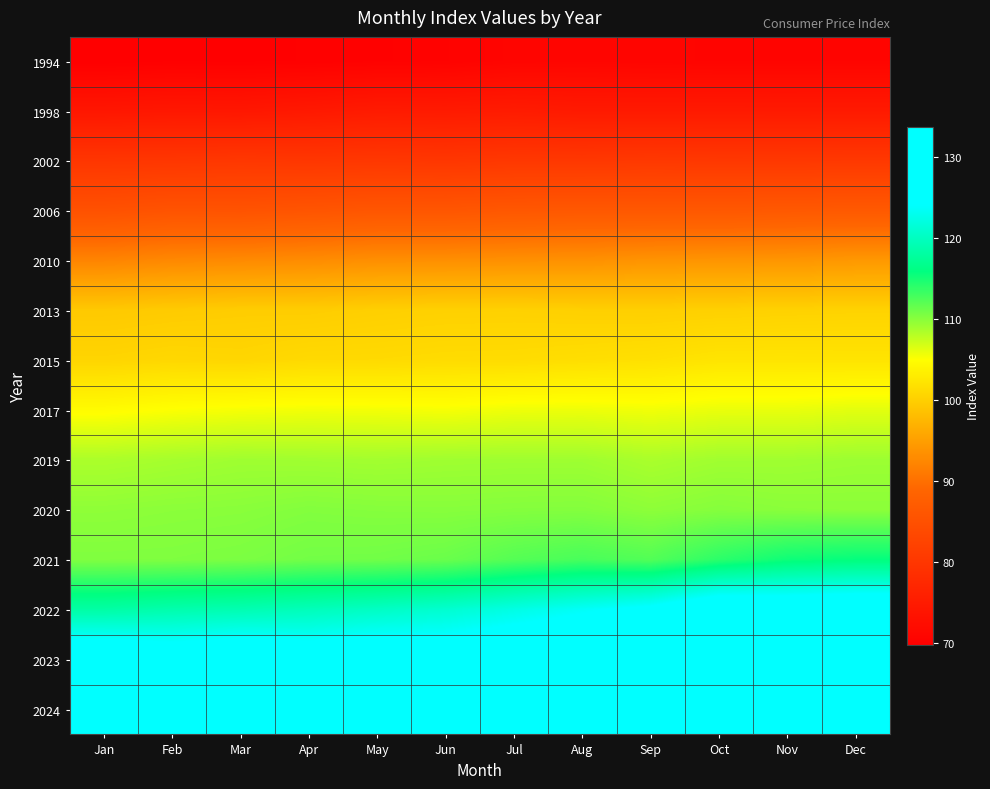

Between Jun and Feb, which is larger?

Jun